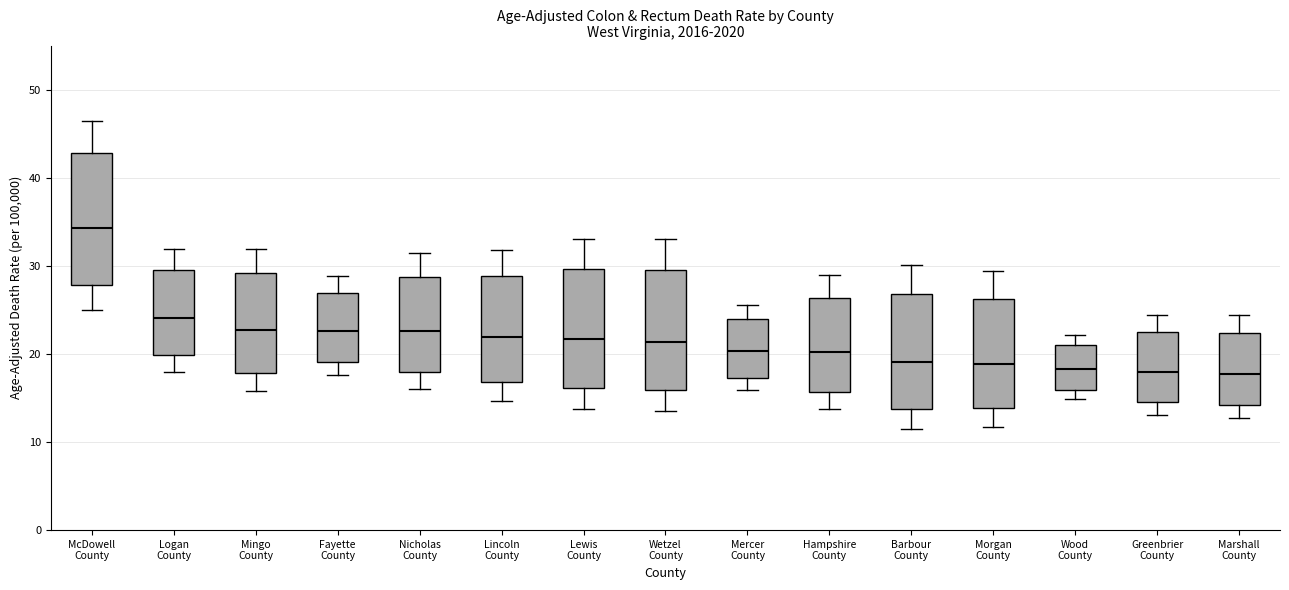

Reading left to right, transcribe this box plot: for each box, give where its median line is, the range the box spans, and where its two whiskers end, as read against the y-axis. The values are not printed on the chart, so give them approximately, as read against the axis.

McDowell County: median 34, box 28 to 43, whiskers 25 to 46
Logan County: median 24, box 20 to 30, whiskers 18 to 32
Mingo County: median 23, box 18 to 29, whiskers 16 to 32
Fayette County: median 23, box 19 to 27, whiskers 18 to 29
Nicholas County: median 23, box 18 to 29, whiskers 16 to 31
Lincoln County: median 22, box 17 to 29, whiskers 15 to 32
Lewis County: median 22, box 16 to 30, whiskers 14 to 33
Wetzel County: median 21, box 16 to 30, whiskers 14 to 33
Mercer County: median 20, box 17 to 24, whiskers 16 to 26
Hampshire County: median 20, box 16 to 26, whiskers 14 to 29
Barbour County: median 19, box 14 to 27, whiskers 12 to 30
Morgan County: median 19, box 14 to 26, whiskers 12 to 29
Wood County: median 18, box 16 to 21, whiskers 15 to 22
Greenbrier County: median 18, box 15 to 22, whiskers 13 to 24
Marshall County: median 18, box 14 to 22, whiskers 13 to 24